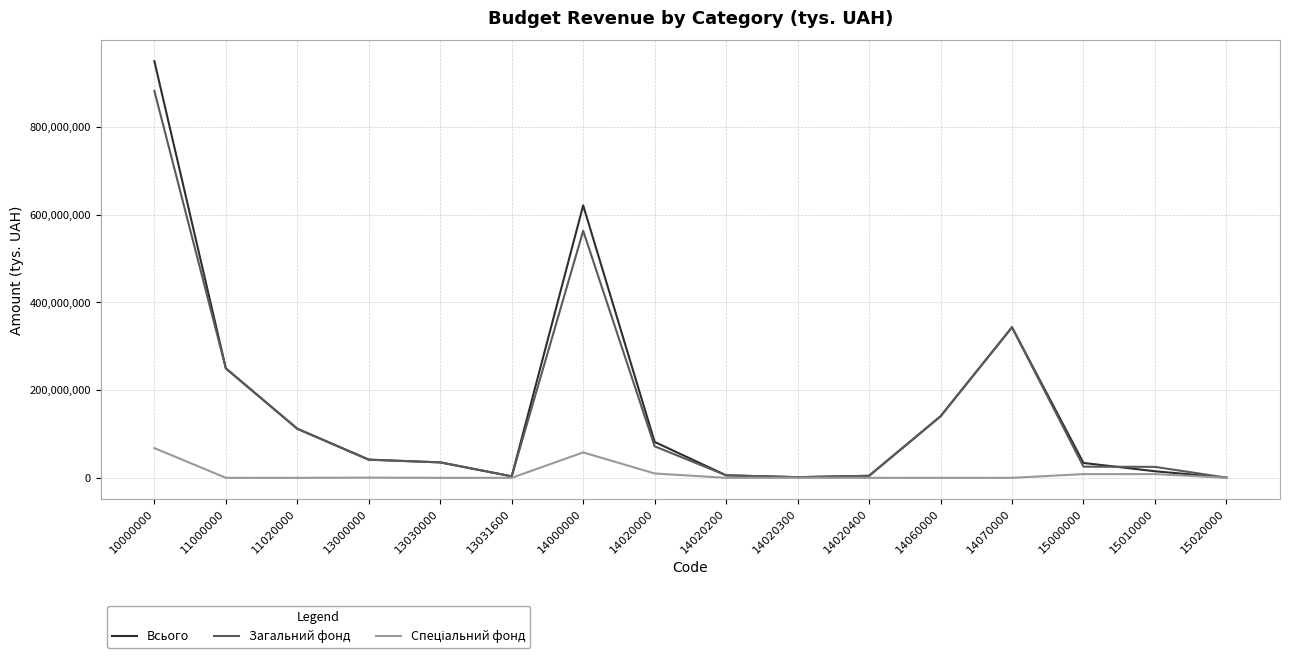

Which series has the largest range (max minus min)?

Всього